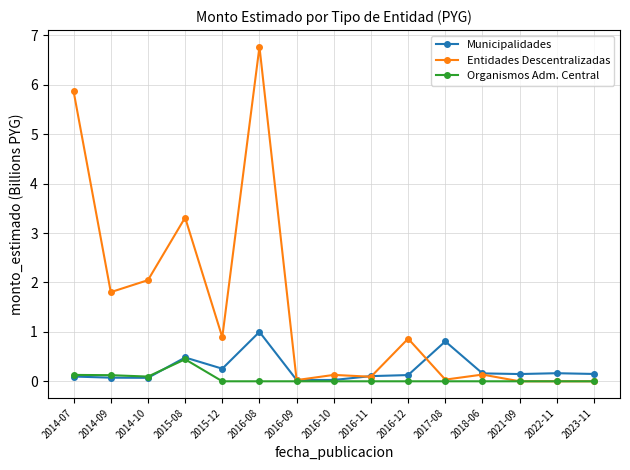

Does the chart display data point markers on the line(s)?

Yes